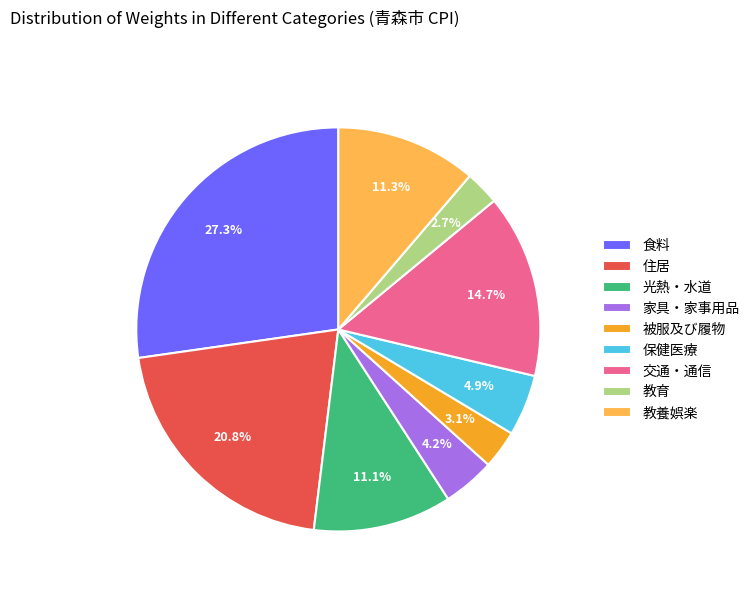

Is there any slice that represents more than half of the pie?

No